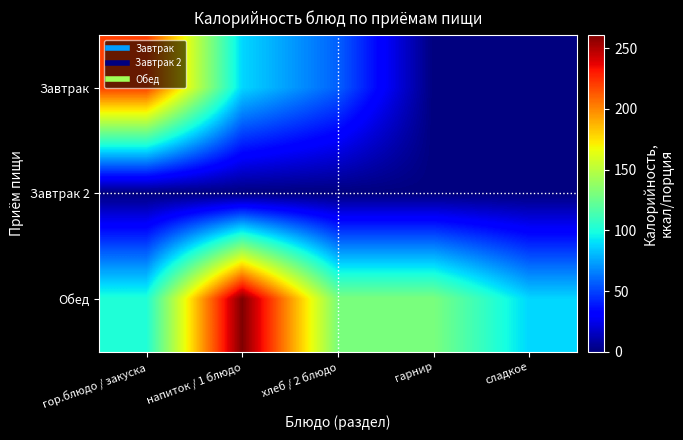

Rank the series by their maximum value, from highest to lowest.

Обед, Завтрак, Завтрак 2